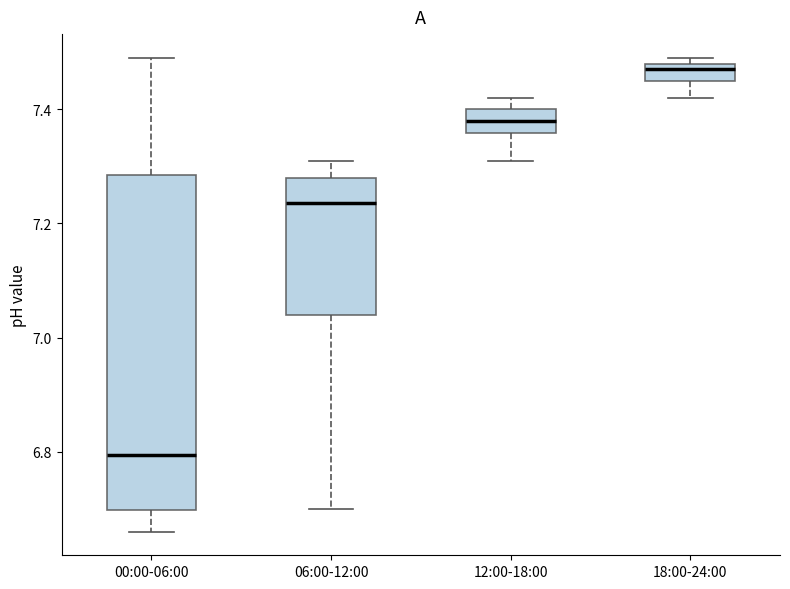

Where does the median line of the box for 06:00-12:00 sit on the y-axis? The values are not printed on the chart, so give them approximately, as read against the axis.

7.24